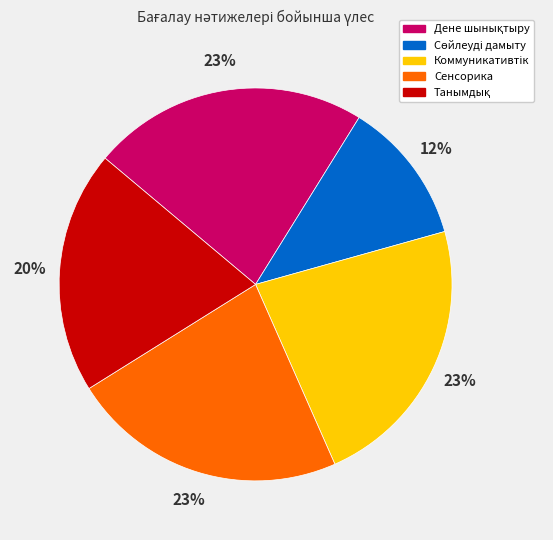

To the nearest percent, what is the difference between the largest and smallest slice percentages?

11%